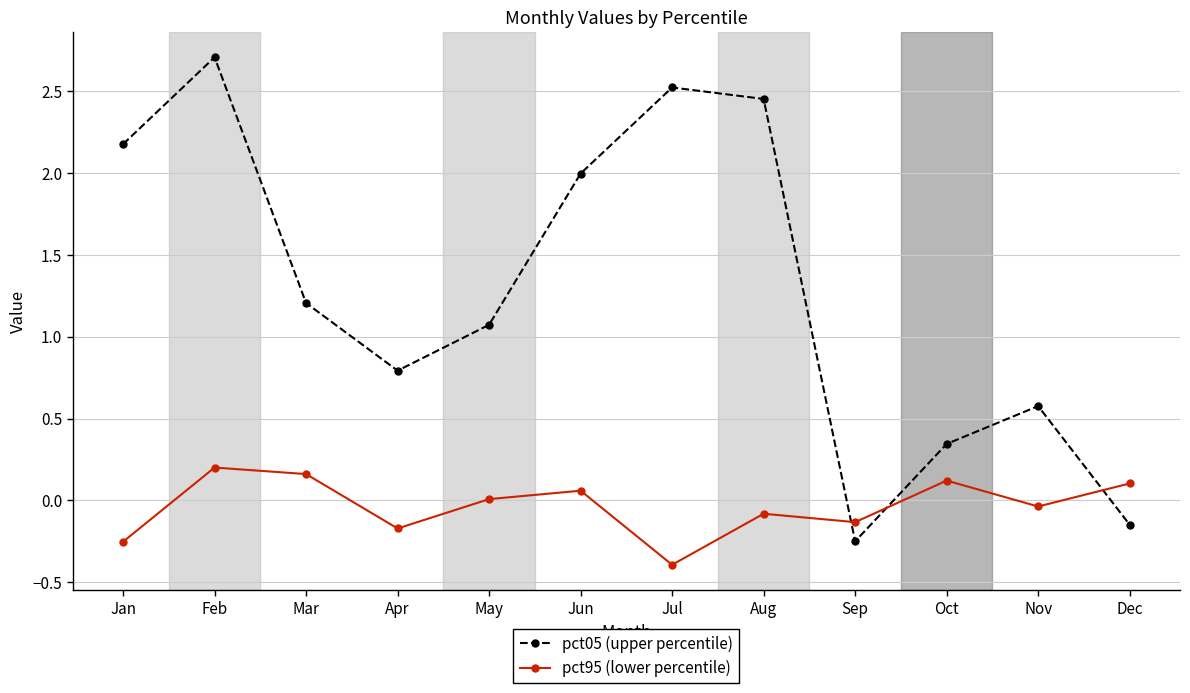

In pct95 (lower percentile), how many points are lower than both neighbors (excluding endpoints)?

4